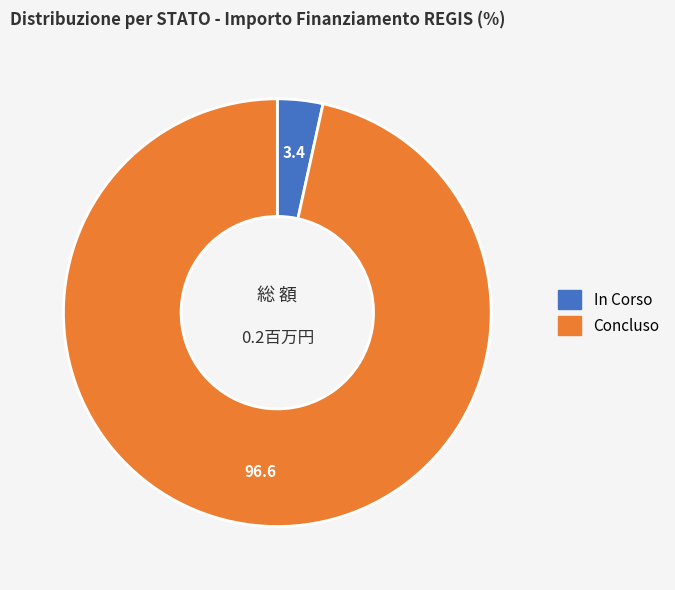

Do Concluso and In Corso together represent more than half of the pie?

Yes